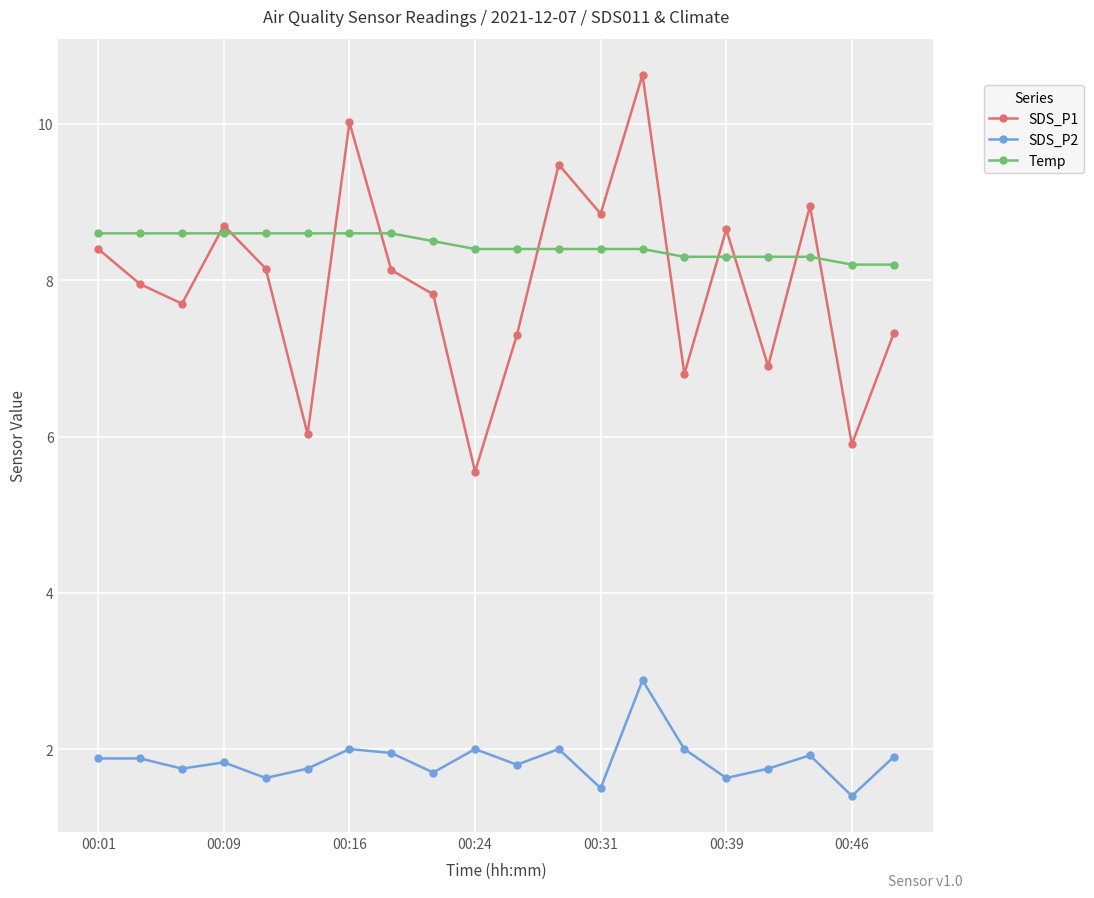

Which series has the largest total across all categories?

Temp